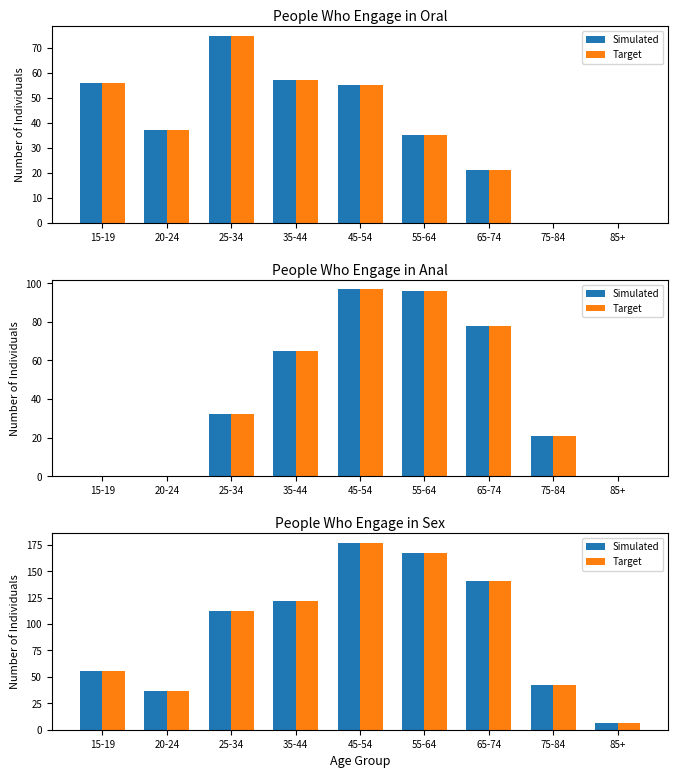

Which series has the largest total across all categories?

Simulated